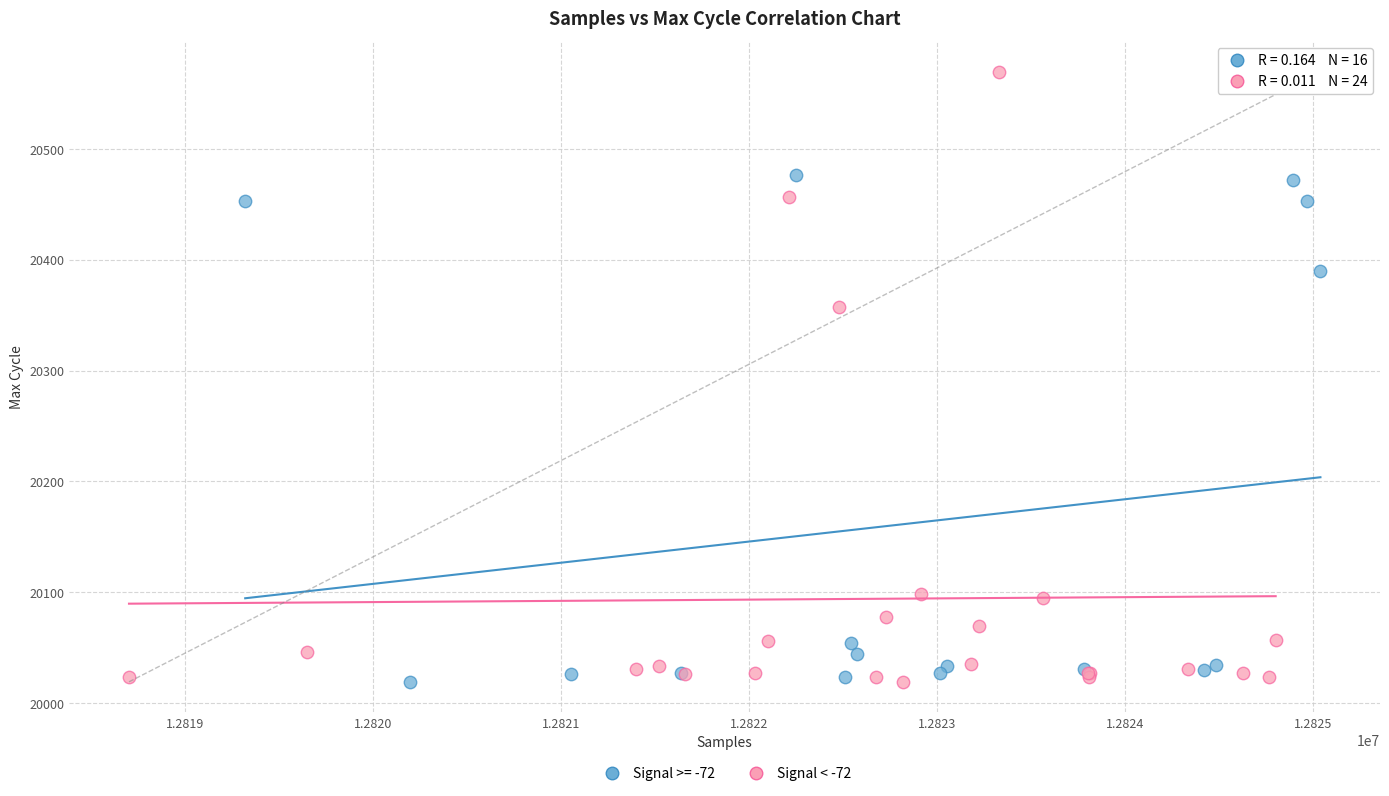

Which series has the largest Y range (max minus min)?

Signal < -72